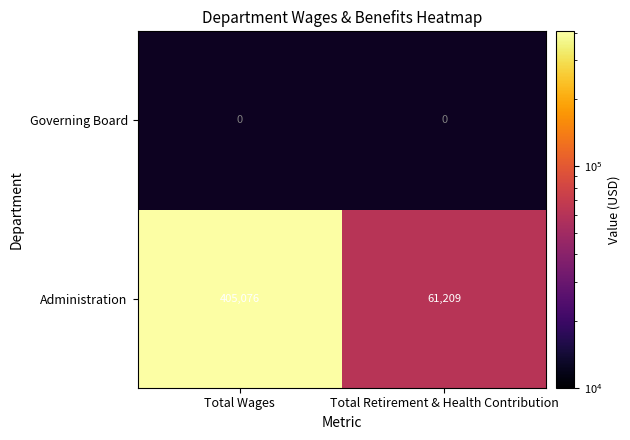

Where is Administration nearest to the value 233142?

Total Retirement & Health Contribution